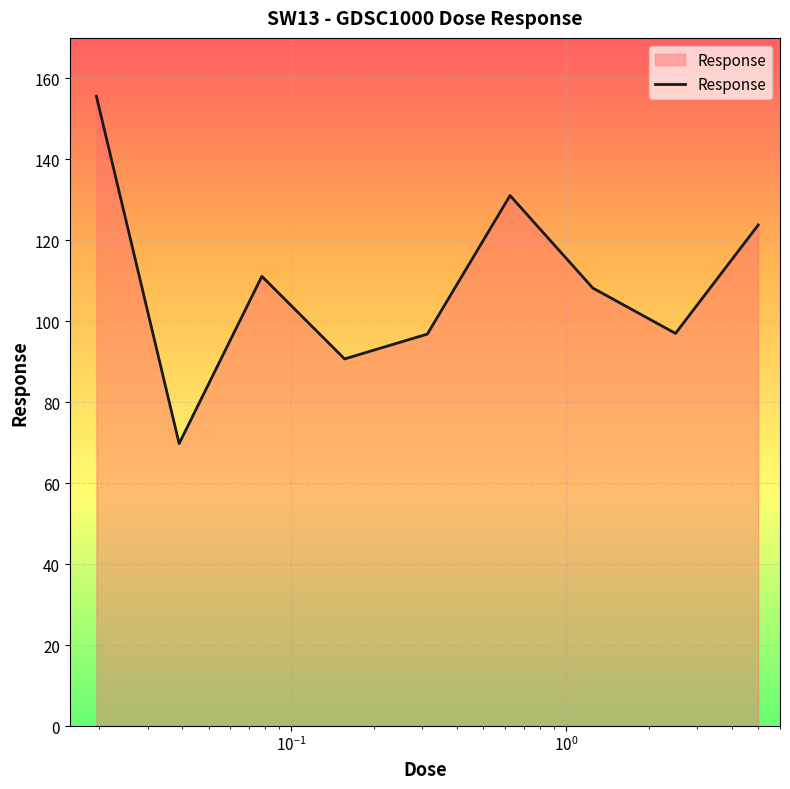

What is the maximum value shown in the chart?

155.6